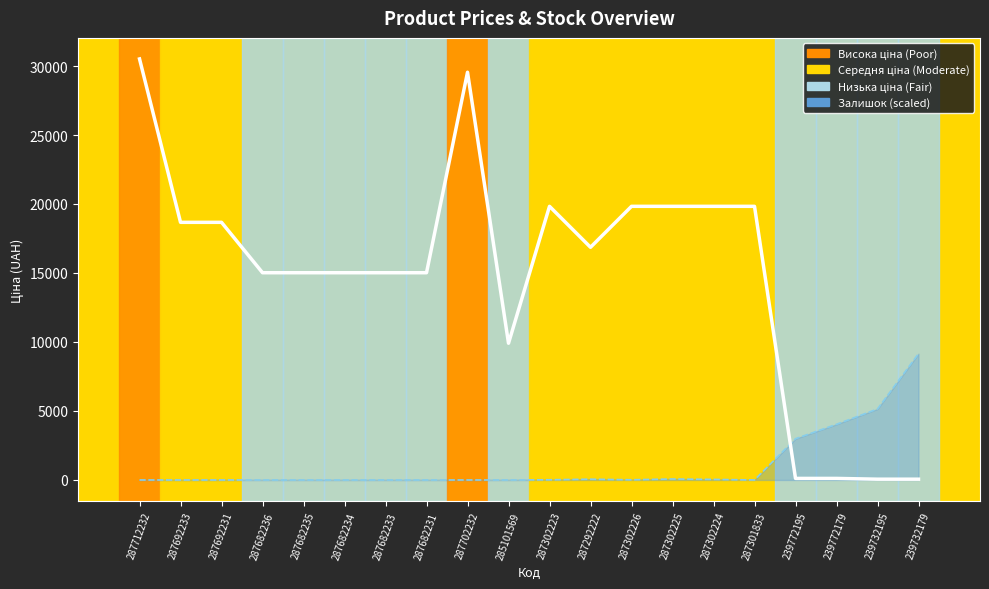

What is the greatest value displayed?

30512.3